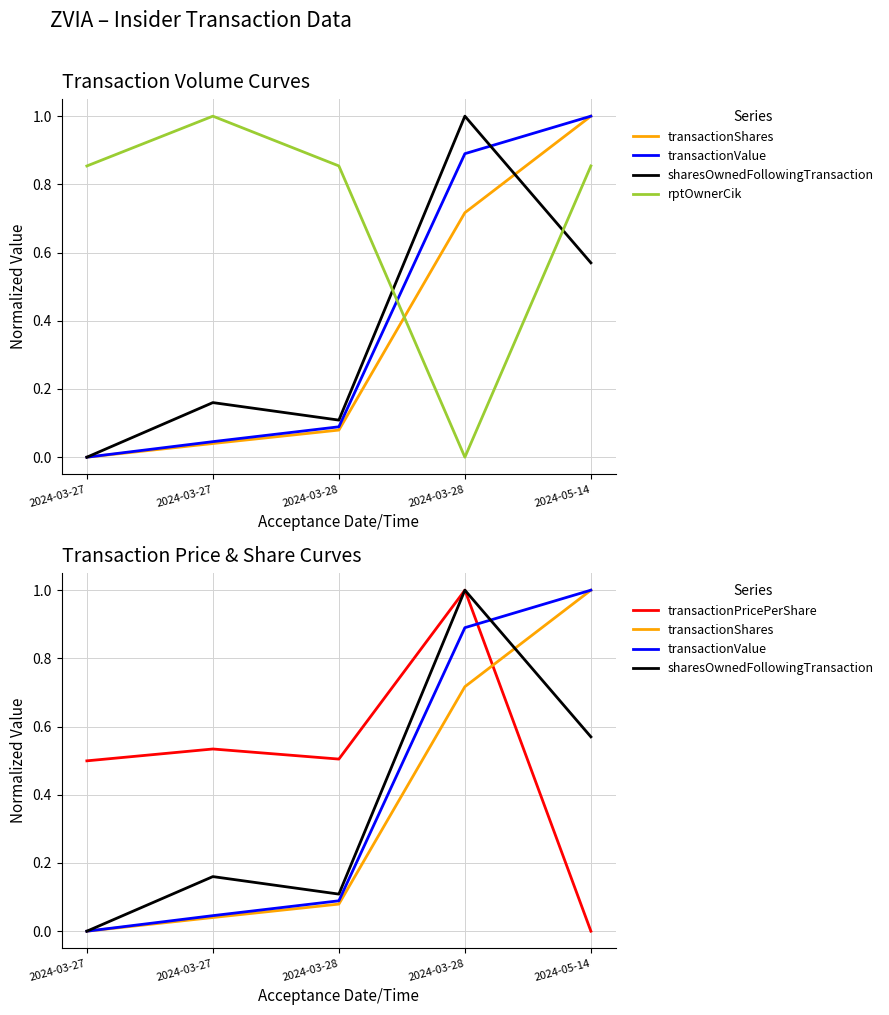

What is the label of the 3rd point from the right?

2024-03-28